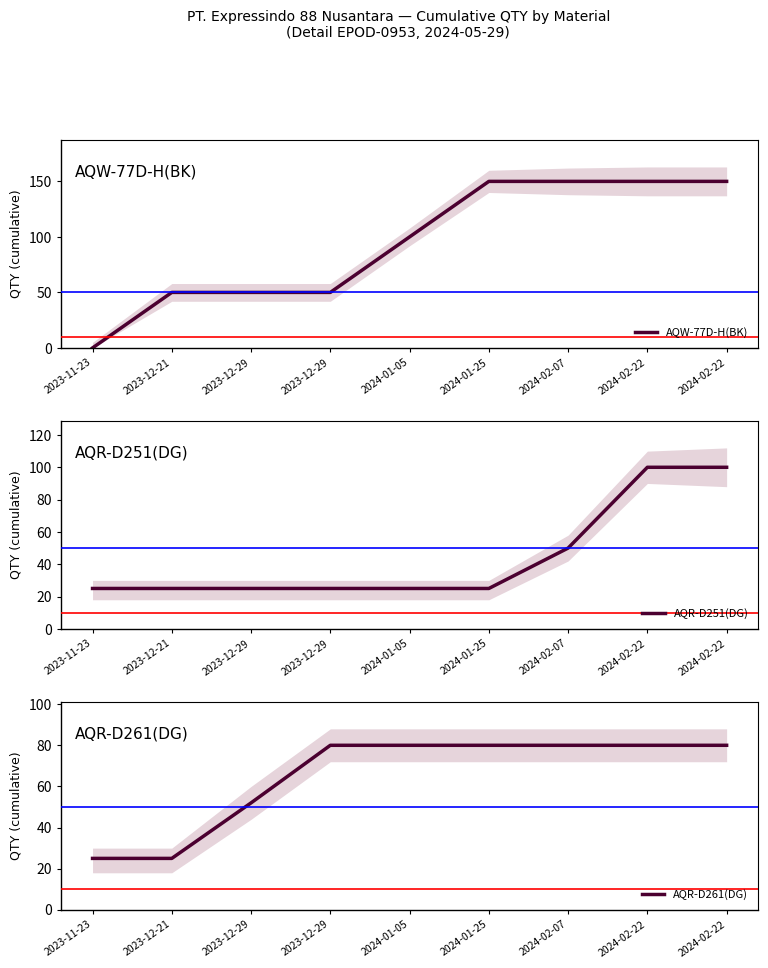

Read the AQR-D251(DG) value at 2024-01-25, to the nearest 5.

25